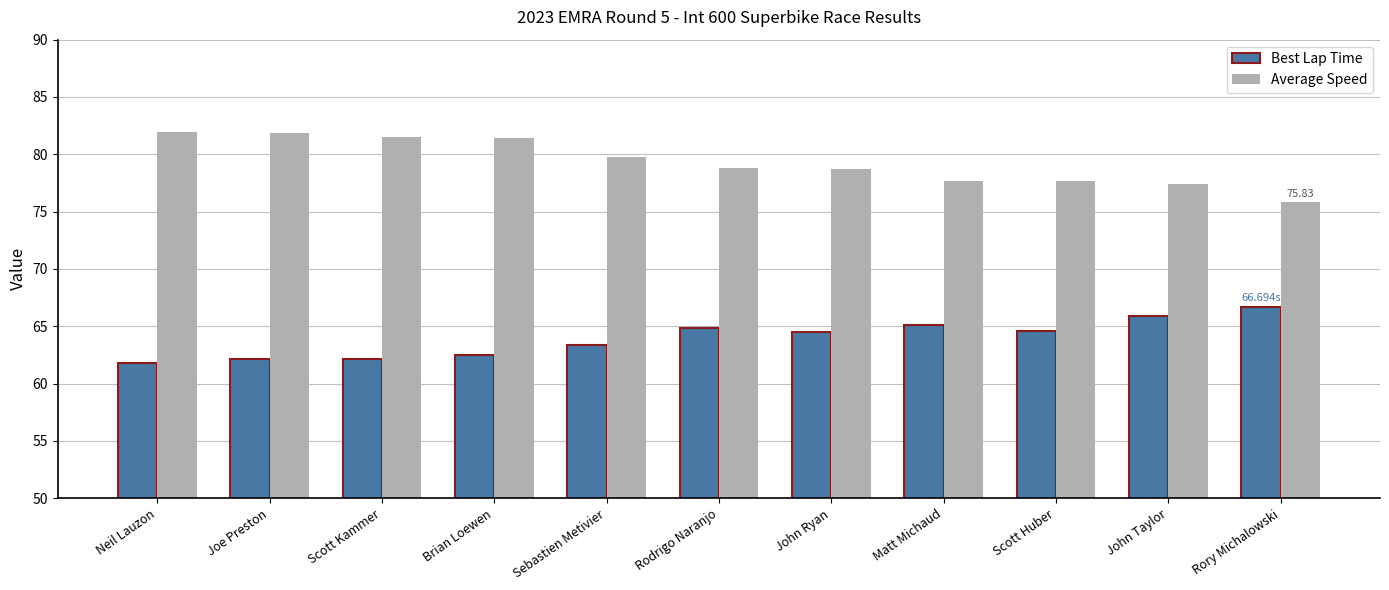

How many series are shown in this chart?

2